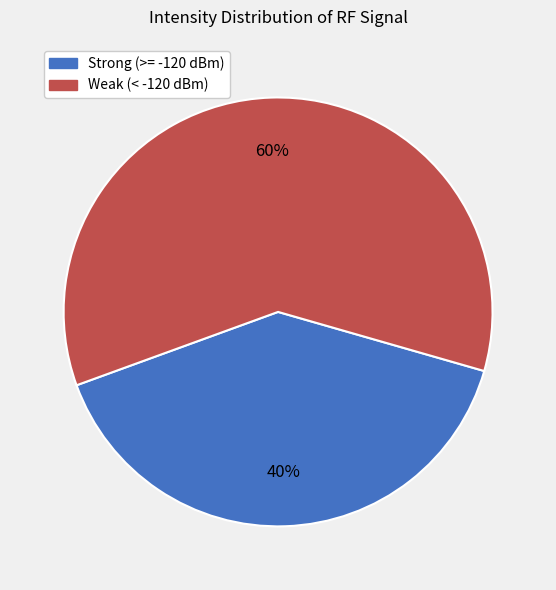

To the nearest percent, what is the average slice percentage?

50%